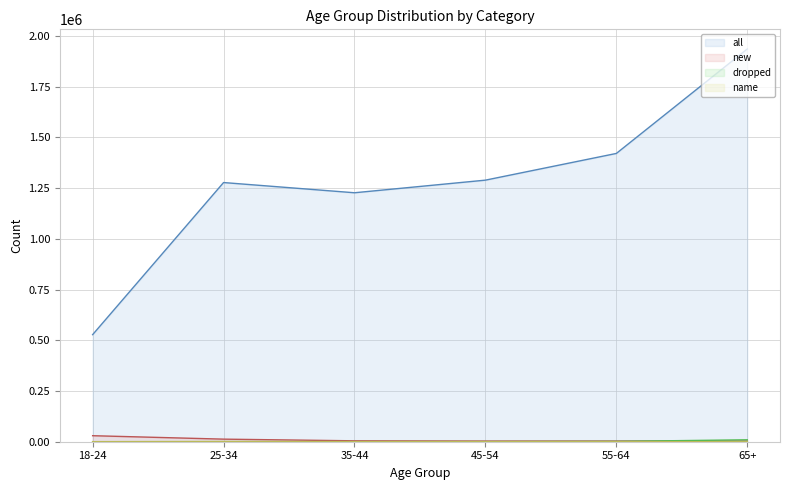

What is the total value across all series at 45-54?

1293510